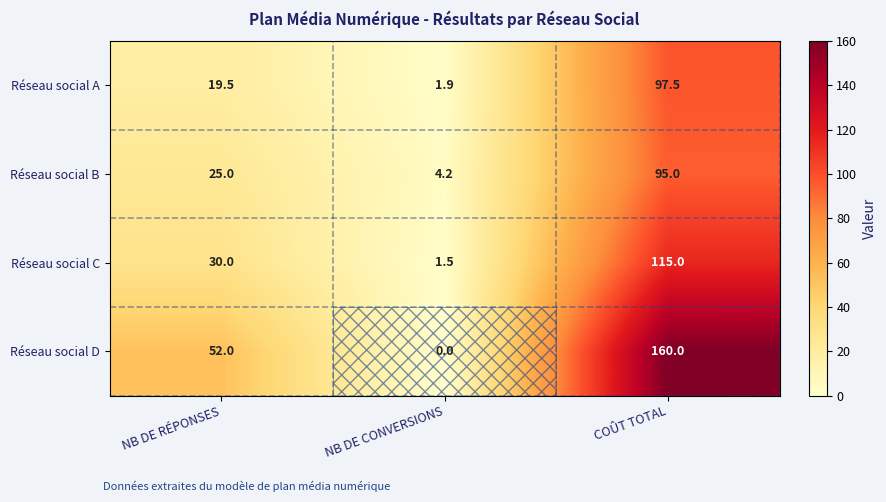

True or false: Réseau social A has a value of 97.5 at COÛT TOTAL.

True